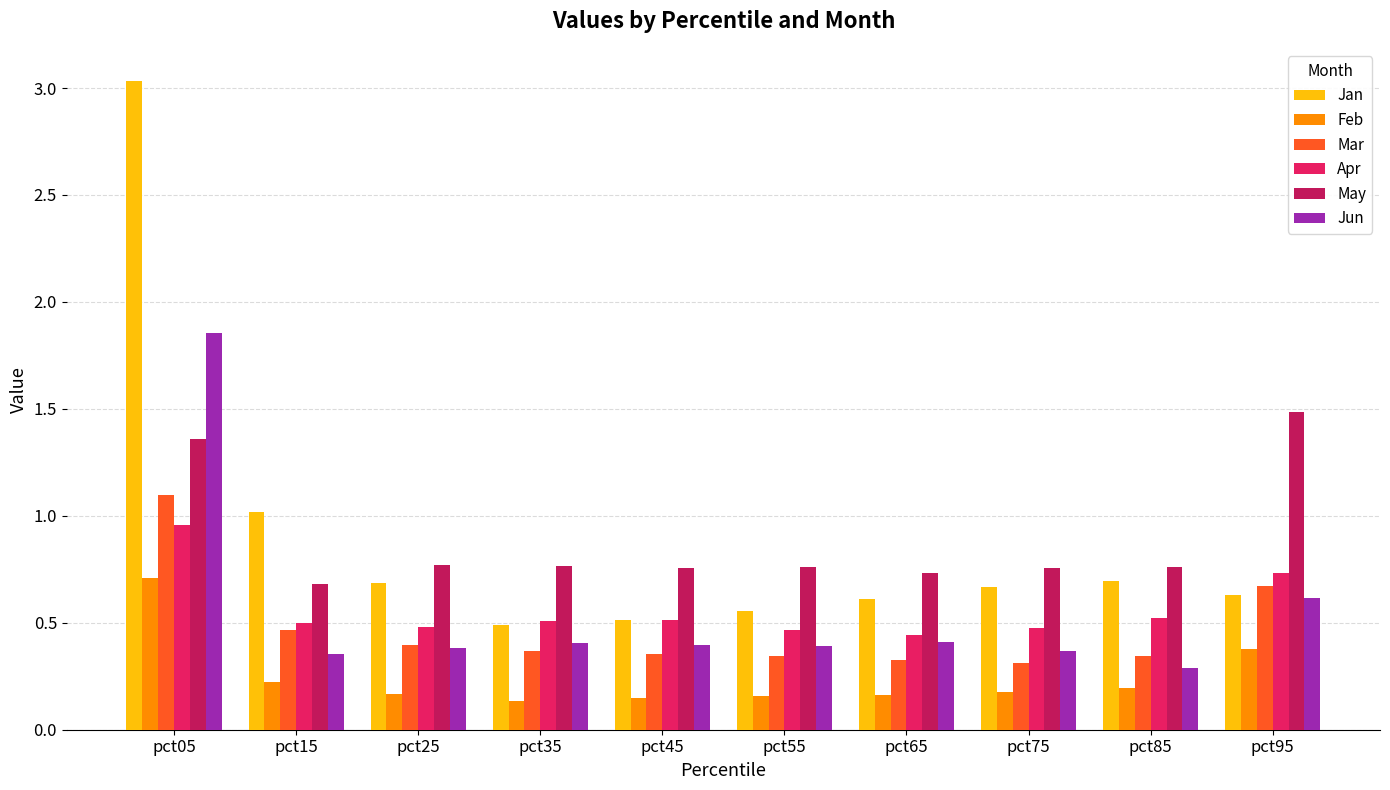

What is the sum of the Jan values at pct65 and pct95?

1.2